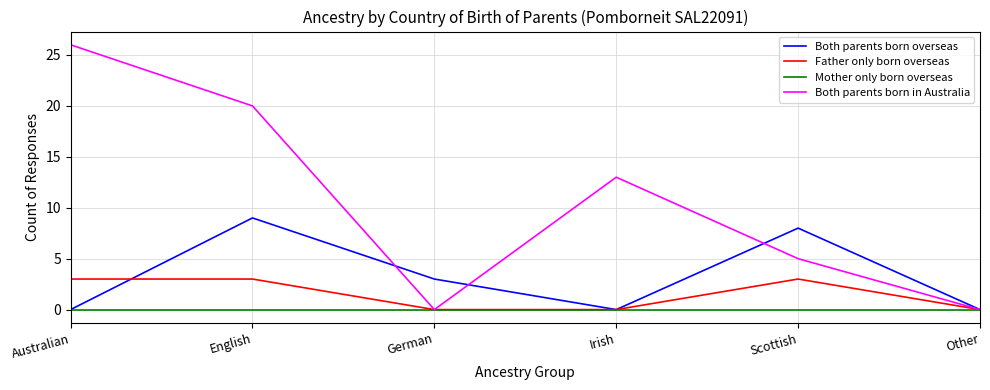

At which category does Both parents born overseas reach its first local valley?

Irish